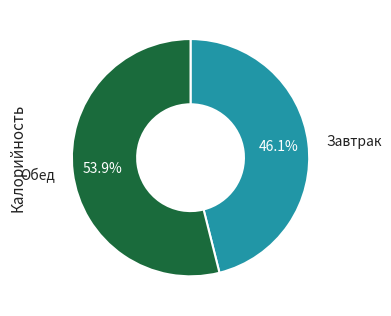

Is there a majority slice in this chart?

Yes